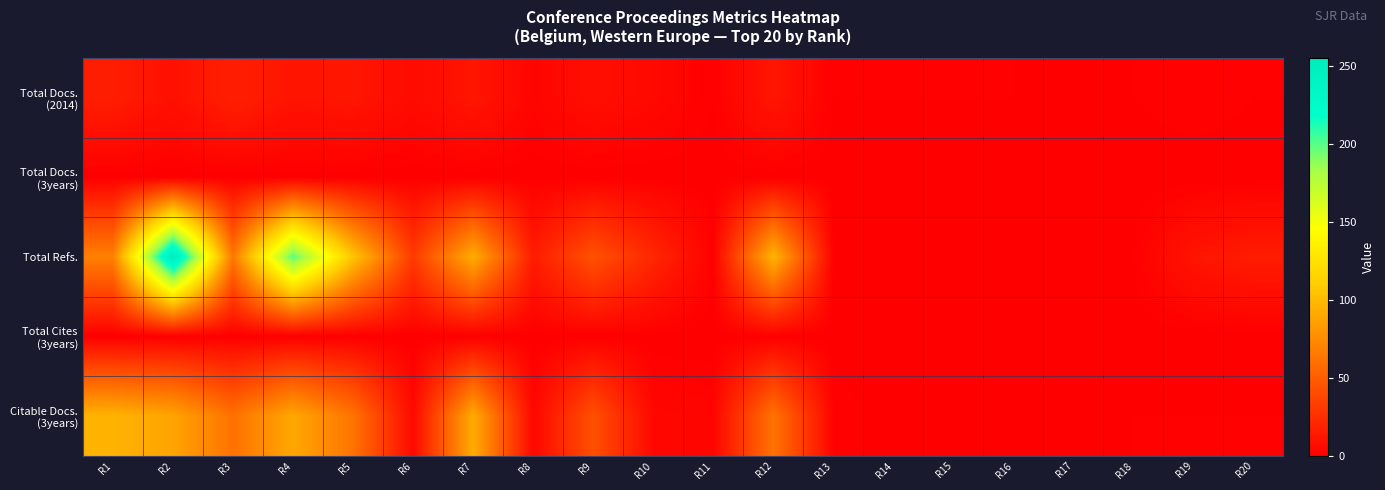

At which category does the chart reach its minimum across all series?

R17